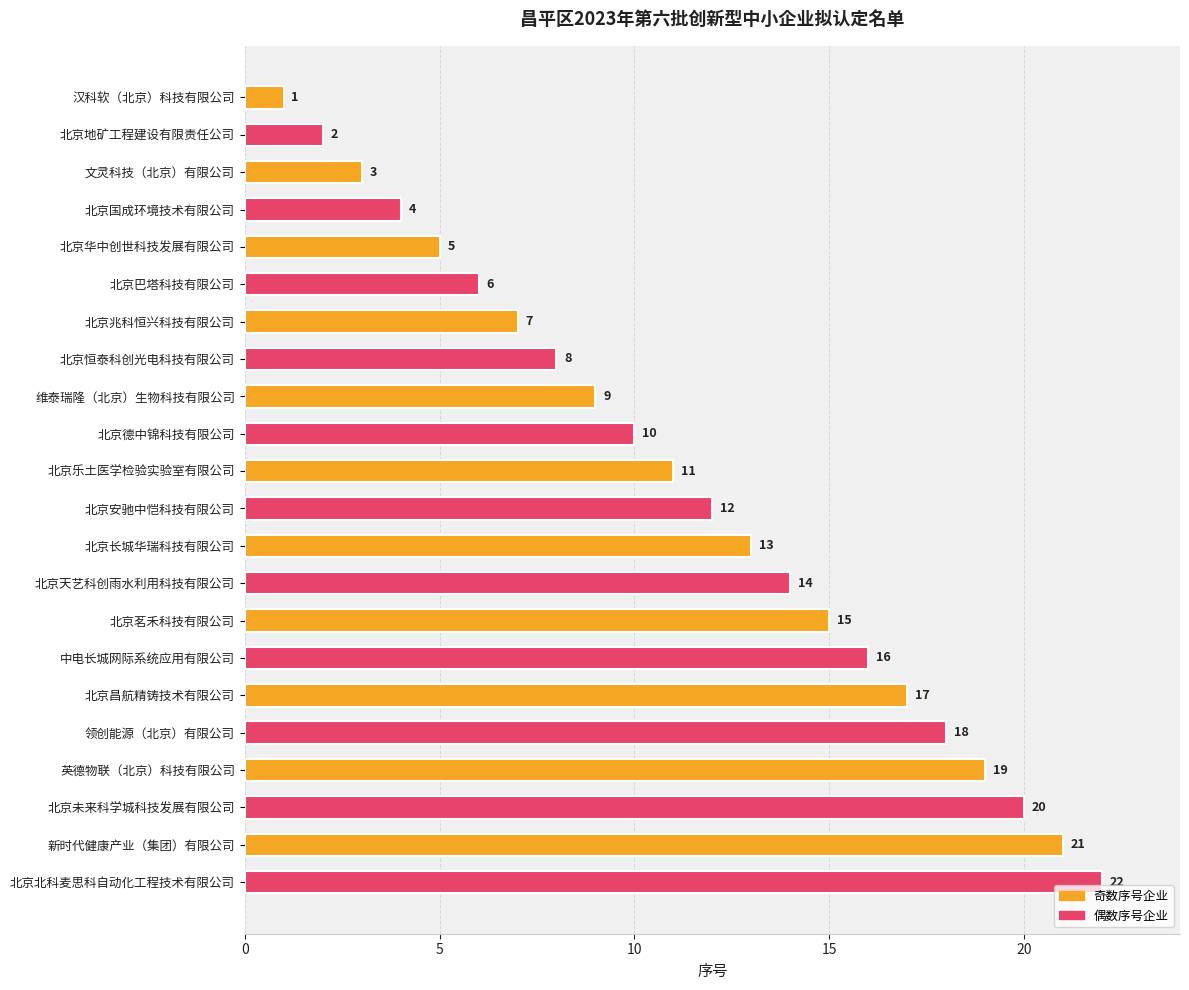

Read the value at 北京兆科恒兴科技有限公司, to the nearest 10.

10